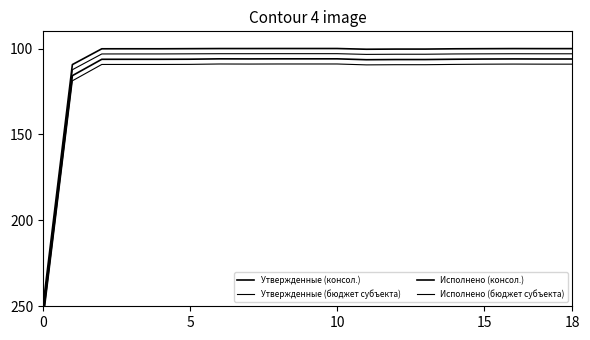

At which category does Исполнено (бюджет субъекта) reach its first local valley?

6